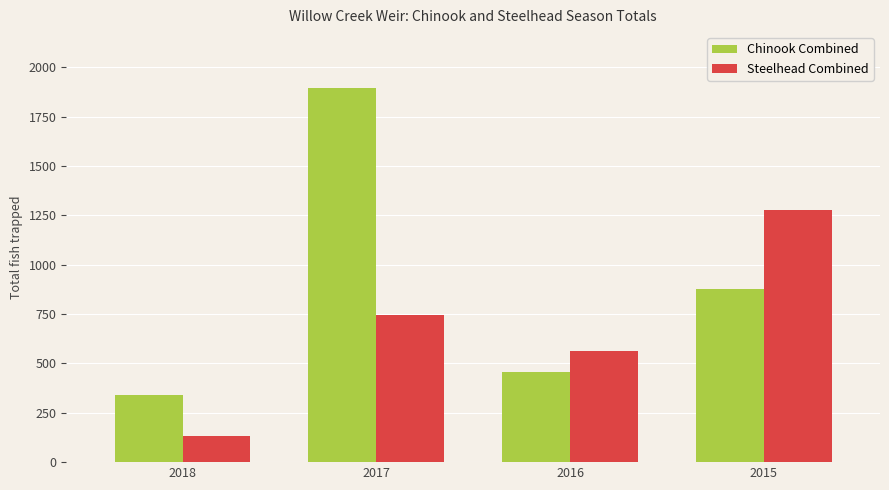

Between 2017 and 2015, which series saw the biggest shift?

Chinook Combined